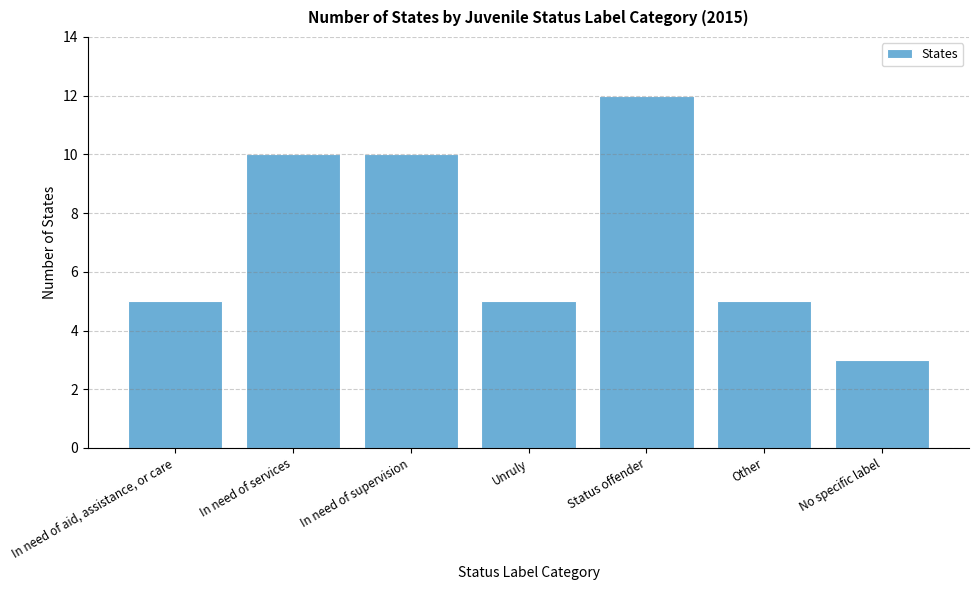

Reading left to right, what are all the values shown in this chart?

5	10	10	5	12	5	3